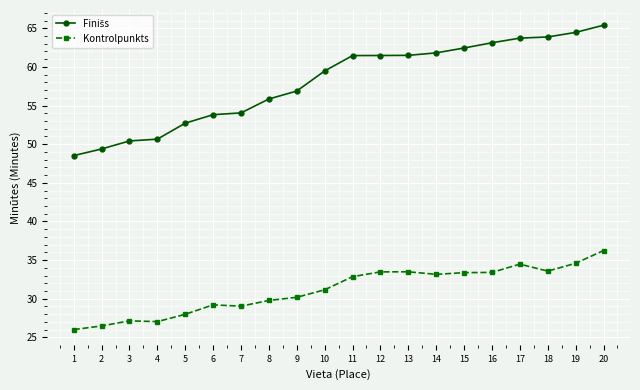

What is the spread (max minus min) of values at 9?

26.7